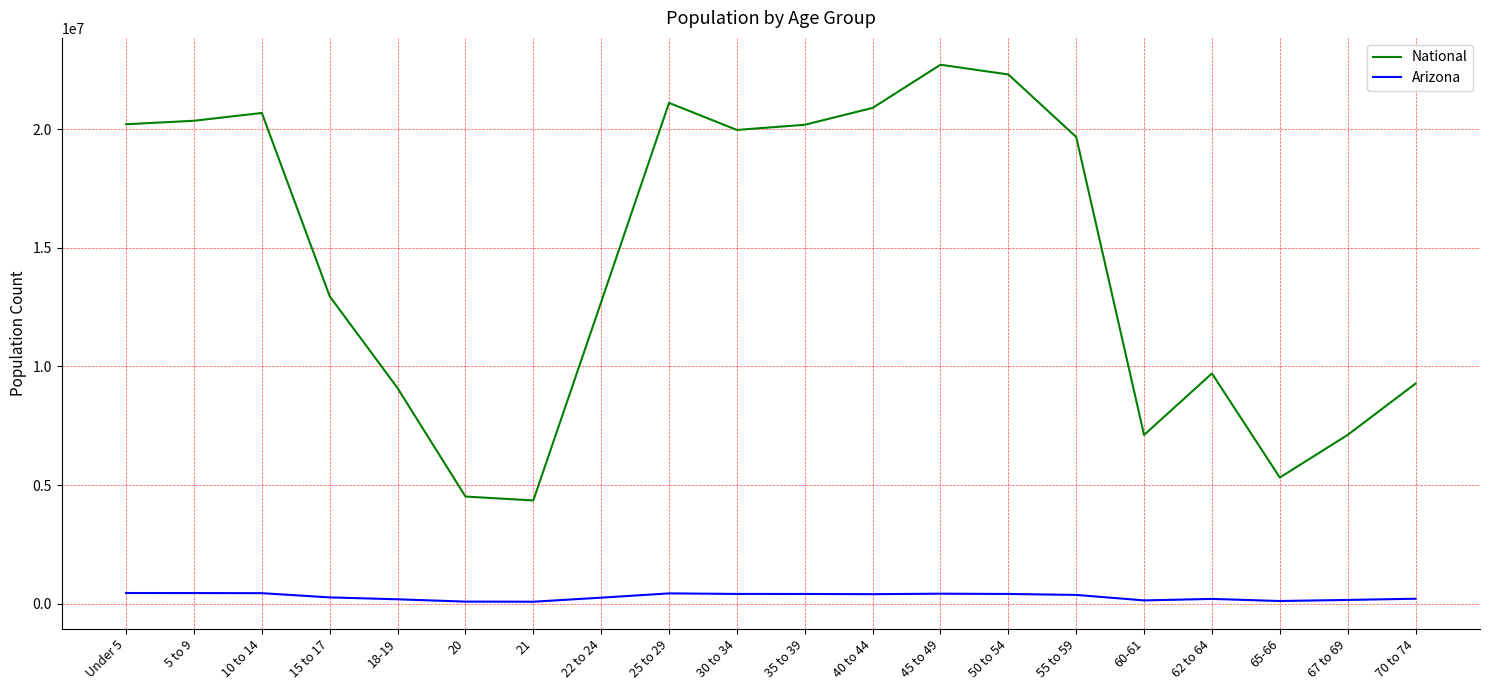

True or false: Arizona has more than 0 points higher than both neighbors.

True